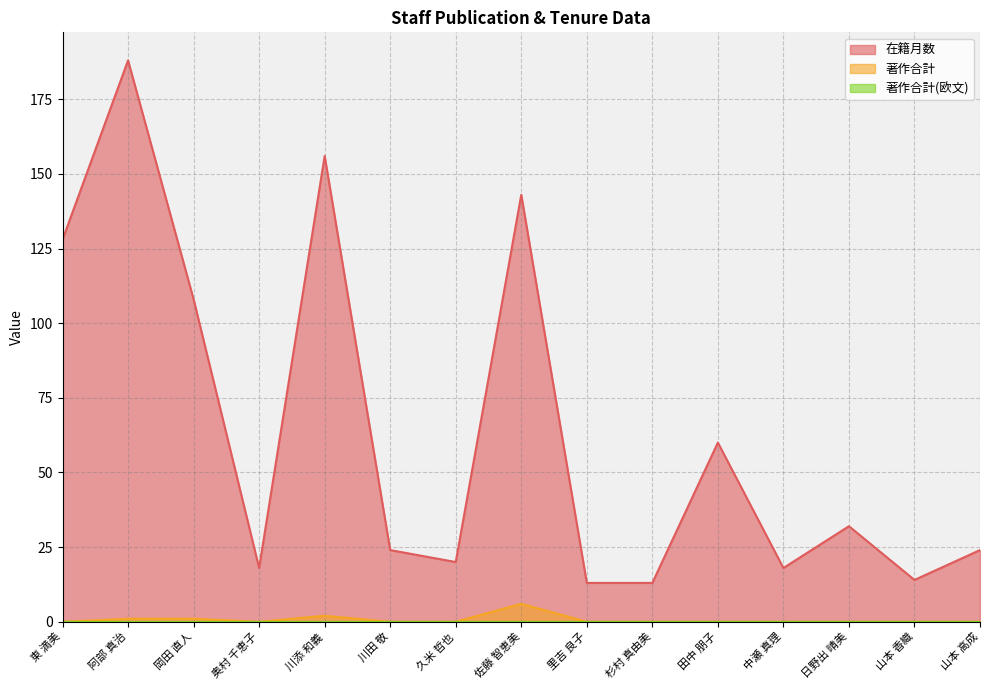

At which category does the chart reach its minimum across all series?

東 満美